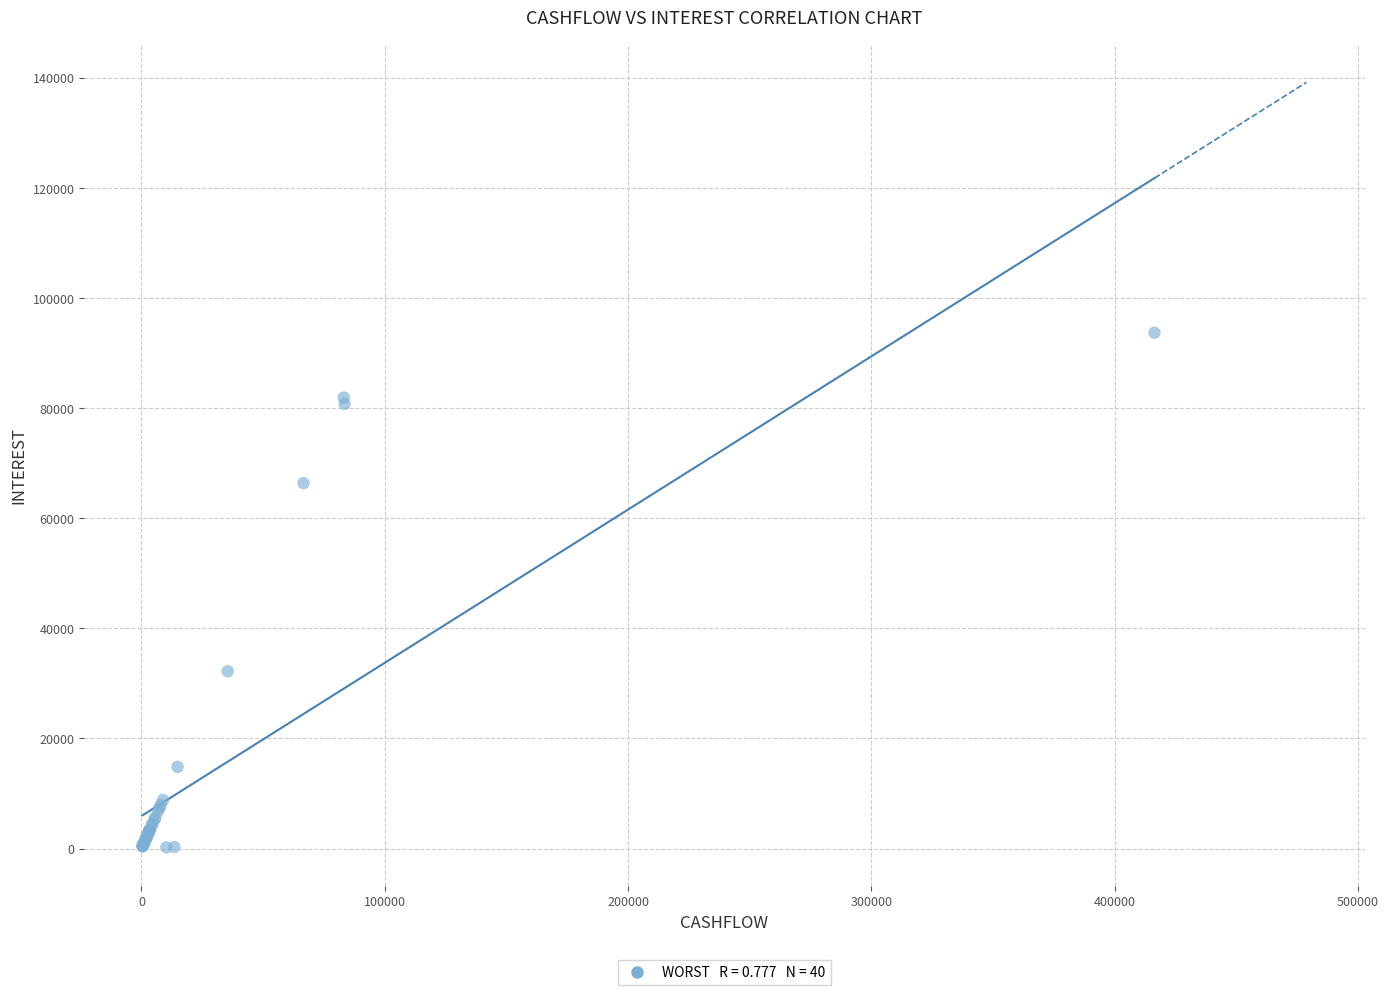

What Y value in the scatter plot is closest to 46955?

32215.6